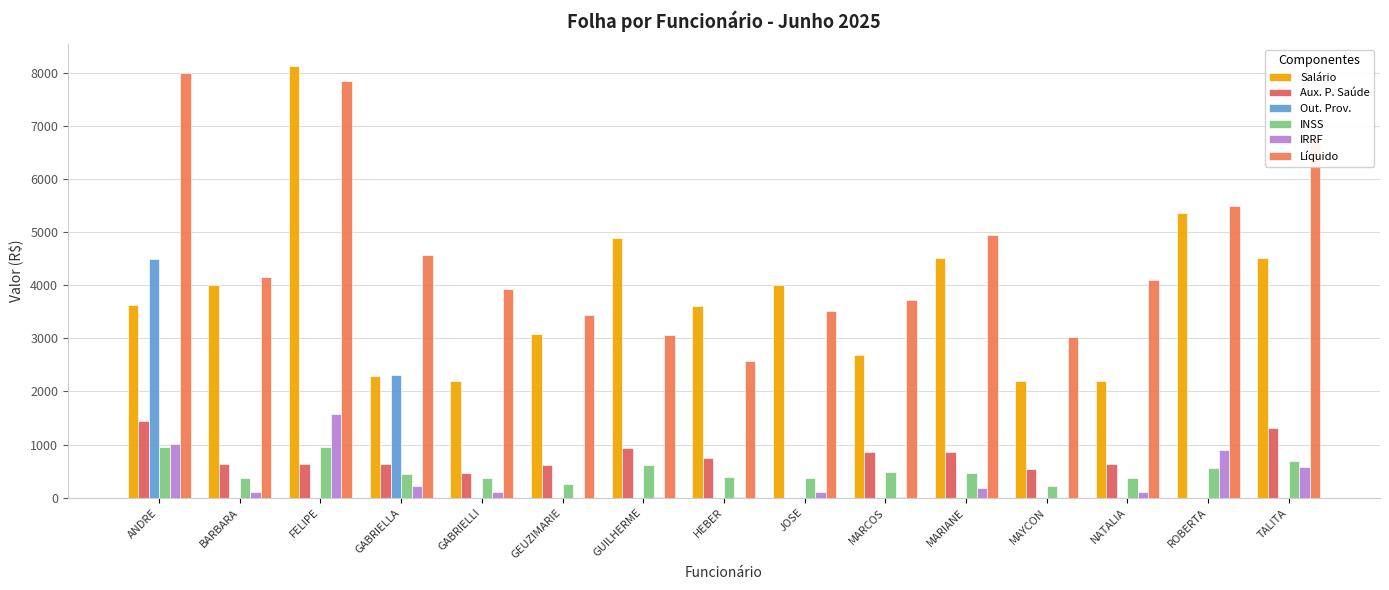

Are the bars horizontal?

No